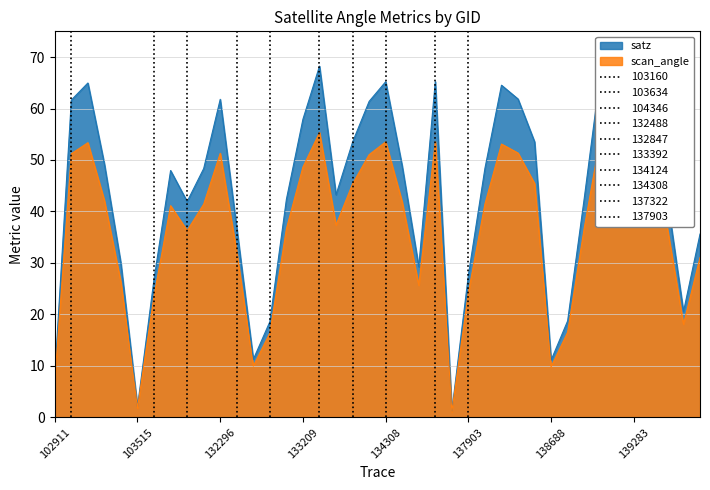

At 102911, list the series in order from smallest to largest.

scan_angle, satz